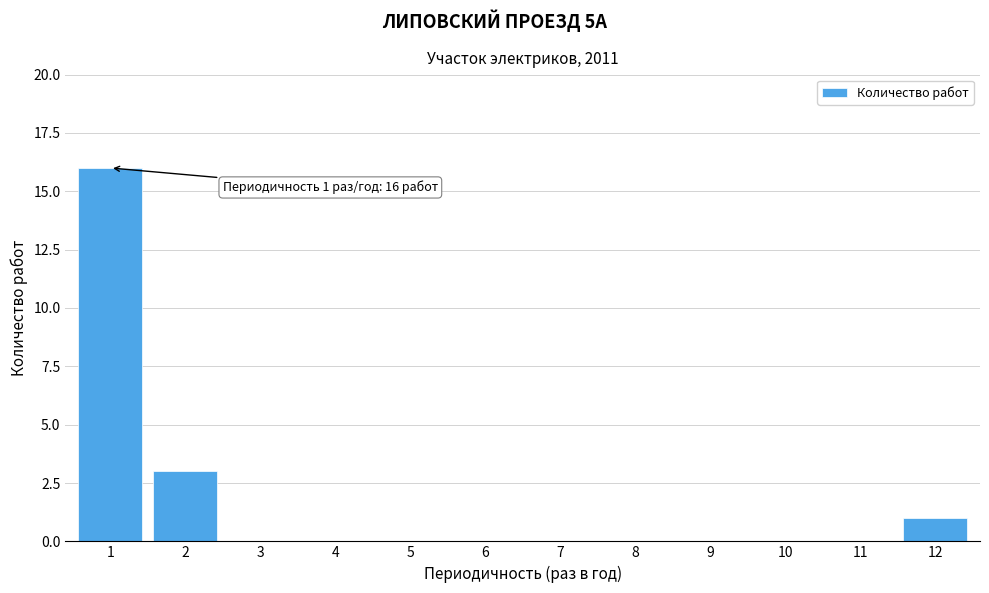

Reading left to right, what are all the values shown in this chart?

1=16	2=3	3=0	4=0	5=0	6=0	7=0	8=0	9=0	10=0	11=0	12=1